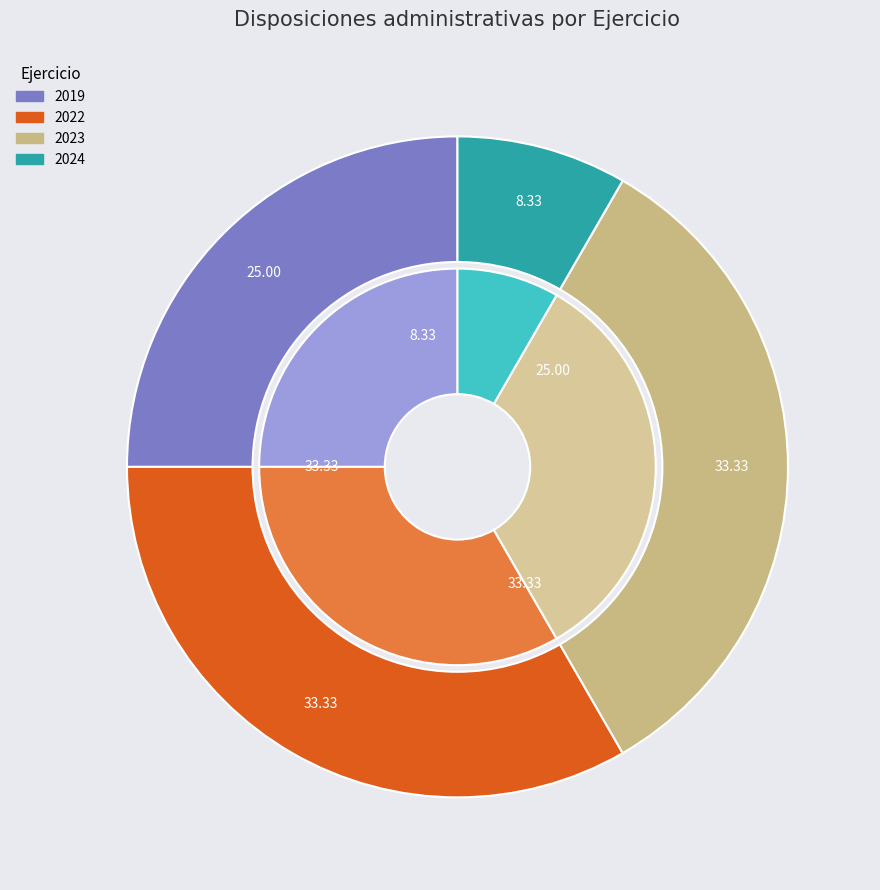

What is the change in value from 2019 to 2024?

-2